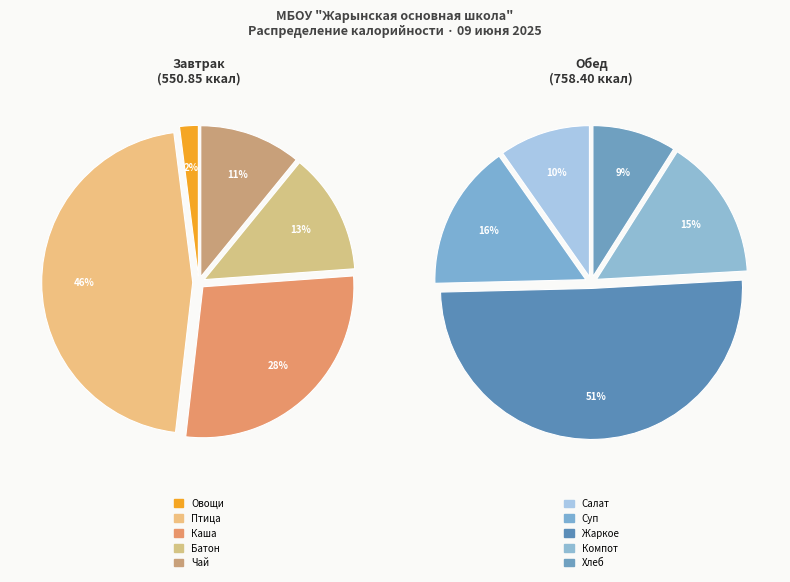

Is it true that Обед is 65% of the pie?

False